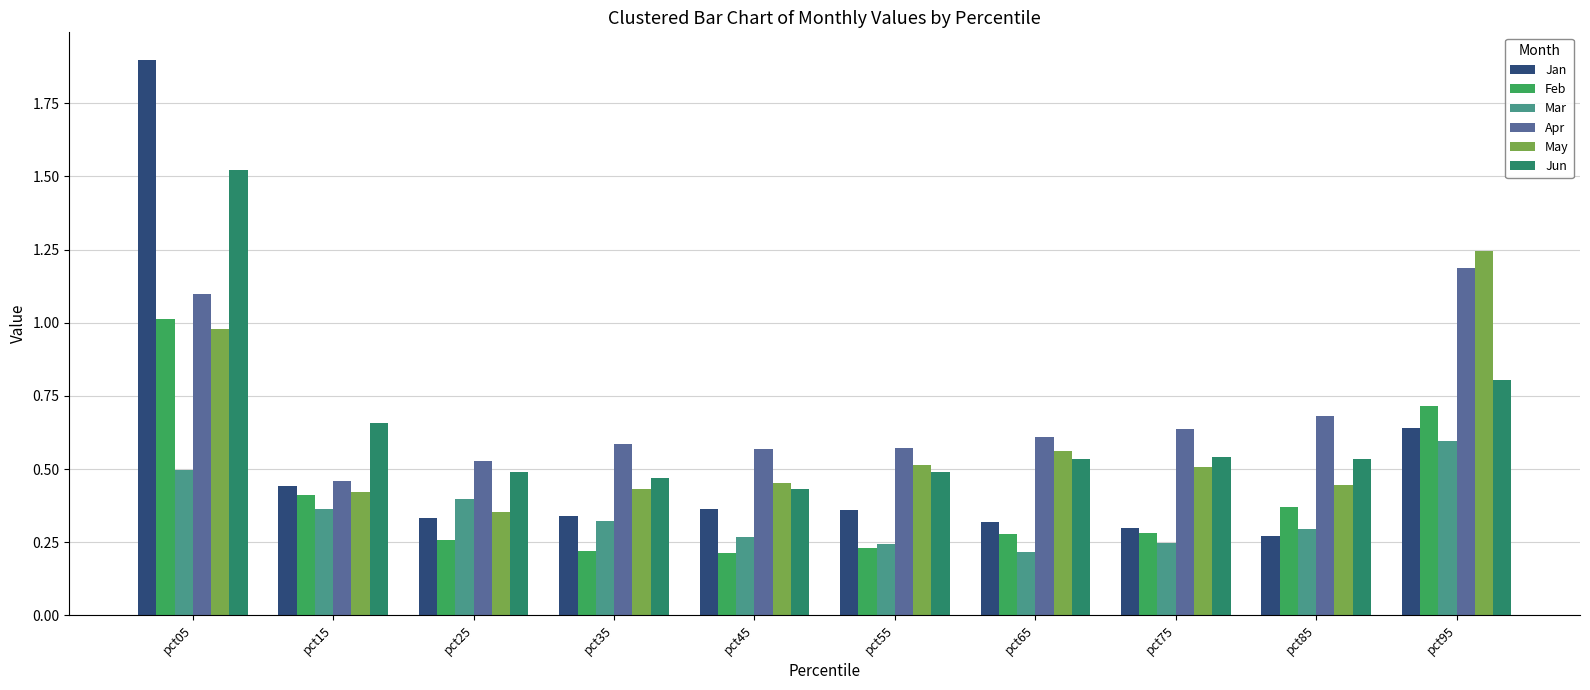

How many series are shown in this chart?

6